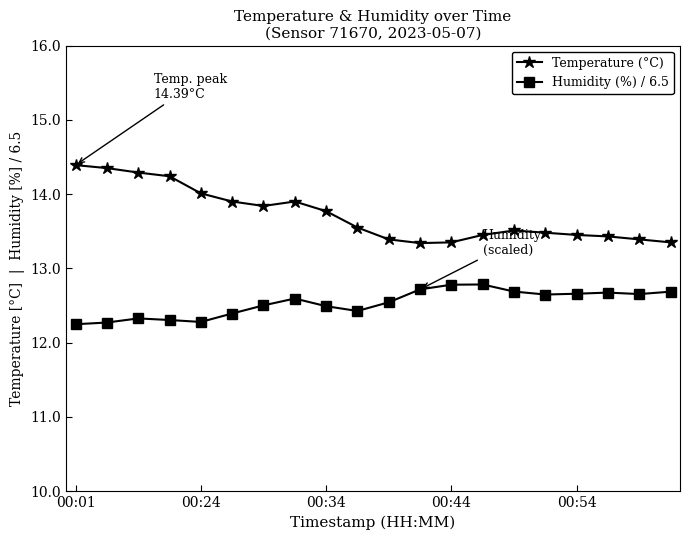

True or false: Humidity (%) / 6.5 and Temperature (°C) cross at least once.

False